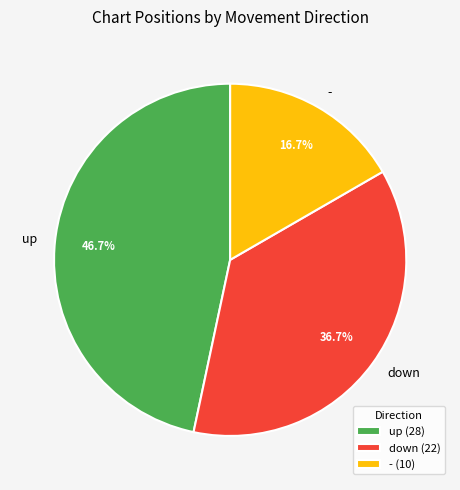

To the nearest percent, what portion does up represent?

47%